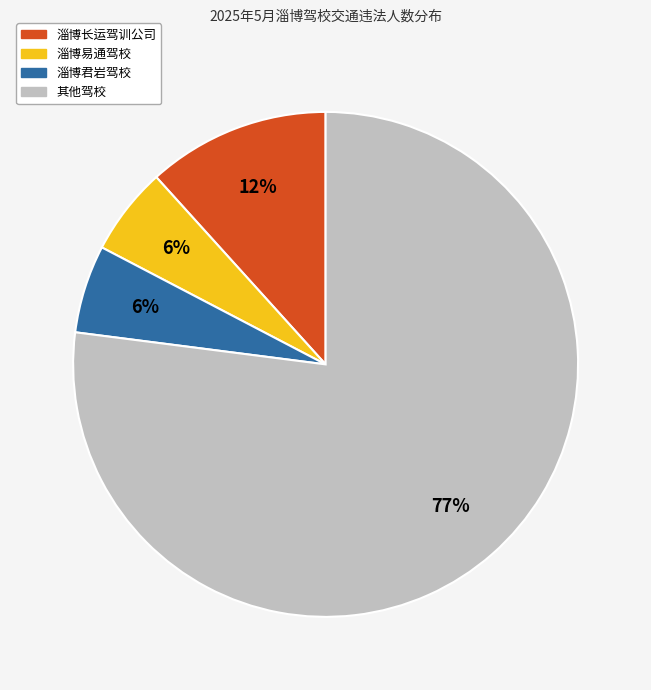

Which has a higher value, 淄博长运驾训公司 or 淄博易通驾校?

淄博长运驾训公司